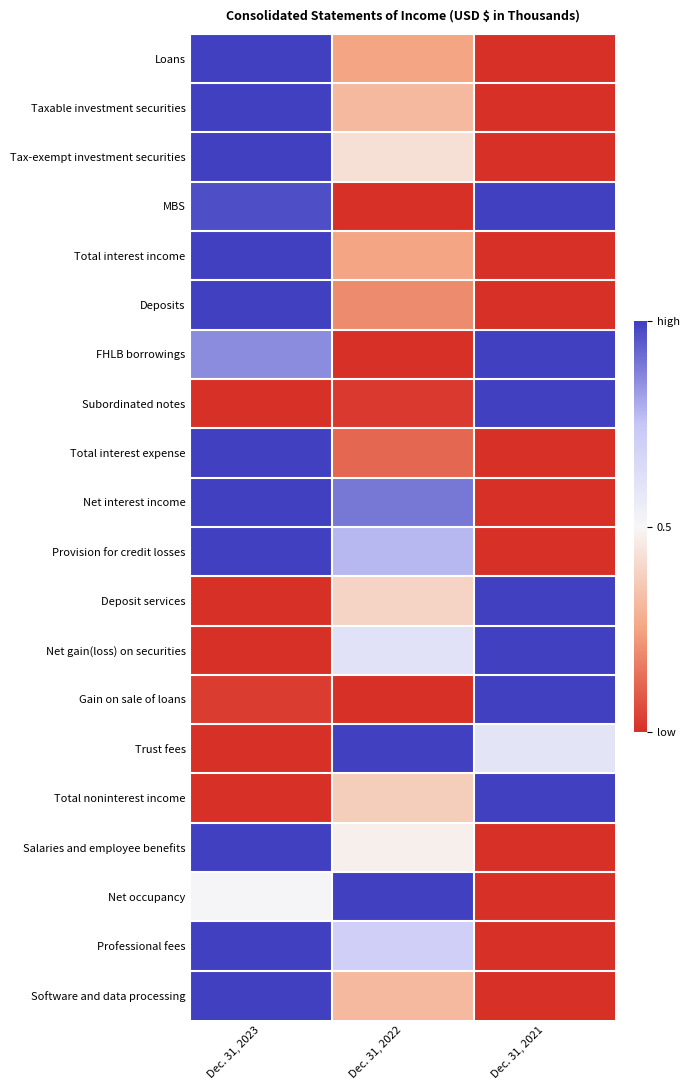

What is the maximum value shown in the chart?

1.0